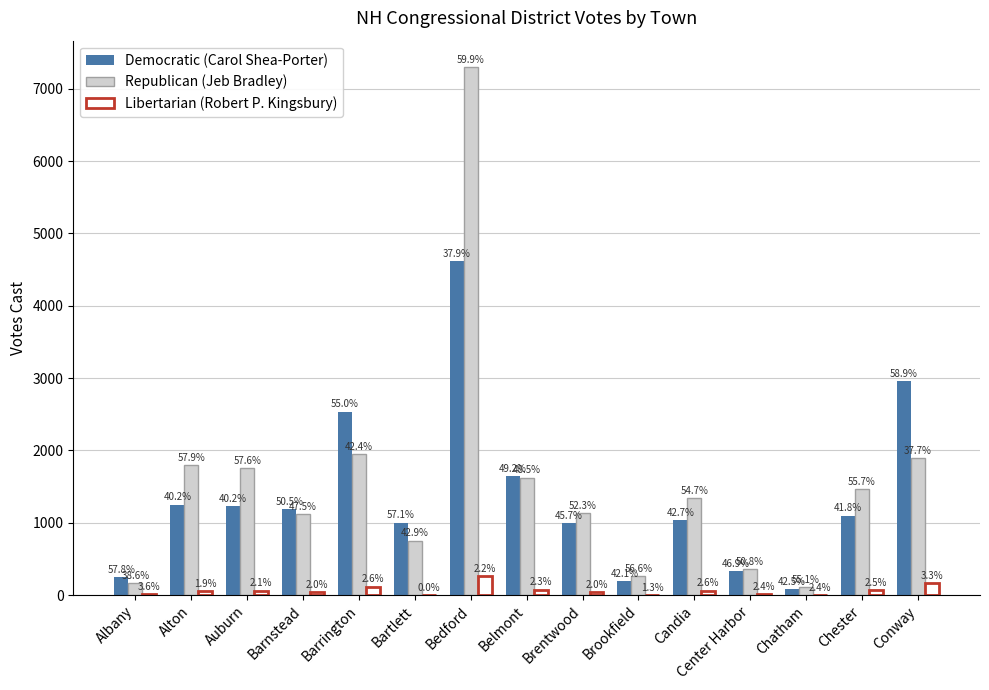

The Libertarian (Robert P. Kingsbury) series shows 5 at Chatham. True or false?

True